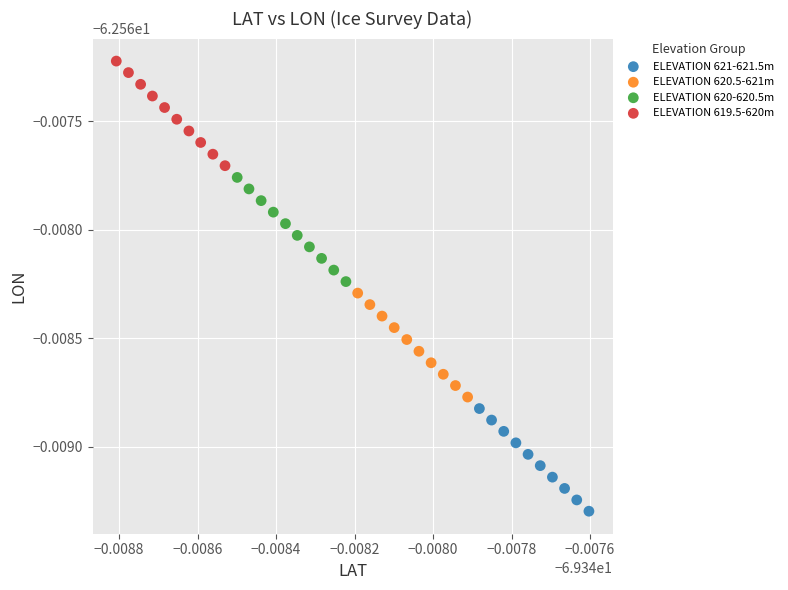

Which series reaches the minimum Y coordinate?

ELEVATION 621-621.5m